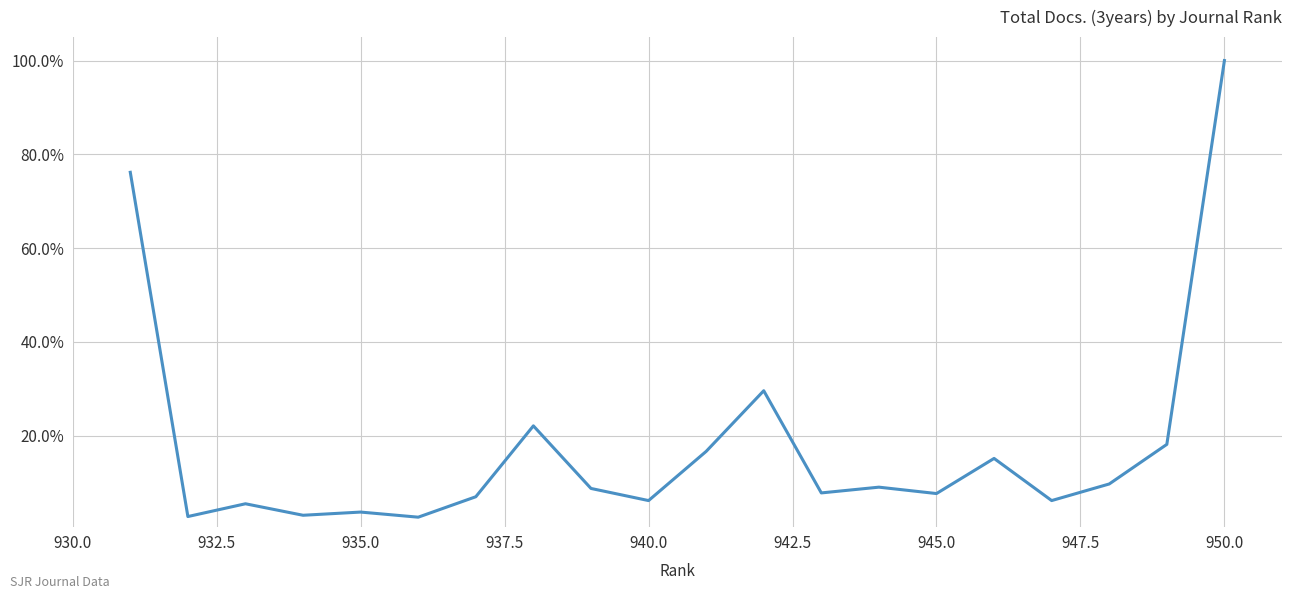

What is the sum of all values?

3.6